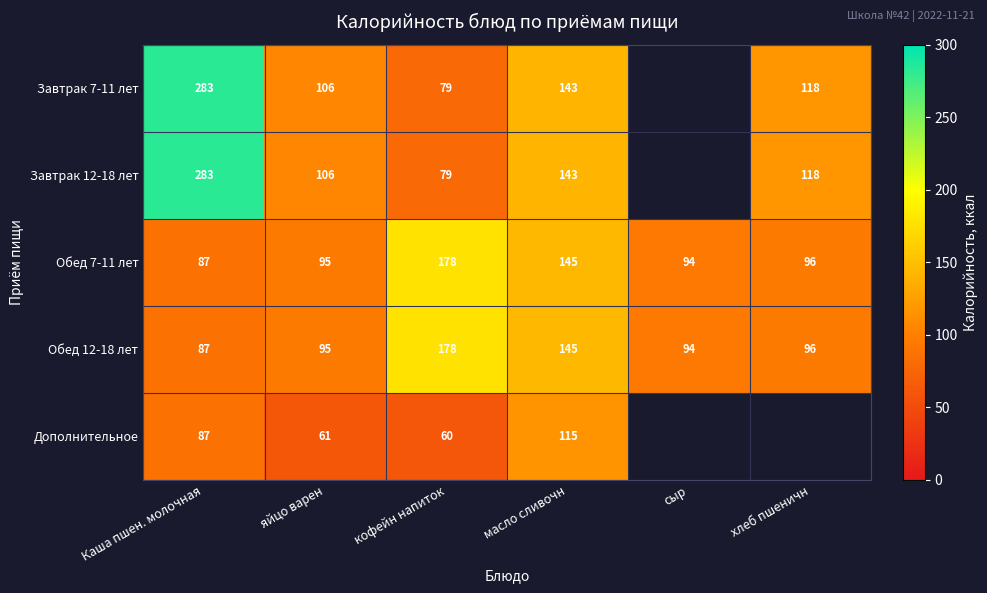

At which label does Обед 7-11 лет reach its peak?

кофейн напиток